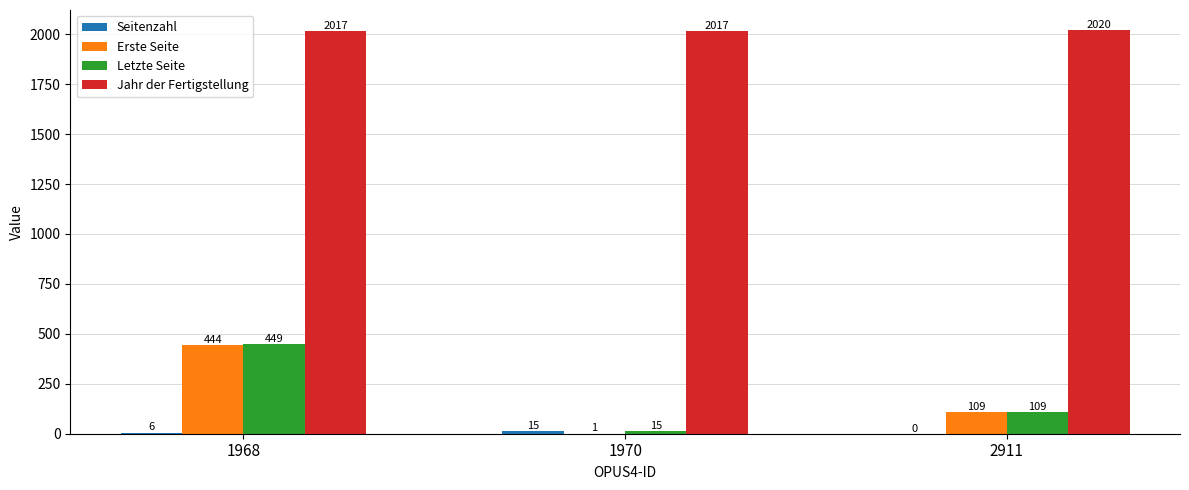

True or false: Jahr der Fertigstellung has a value of 3289 at 1970.

False